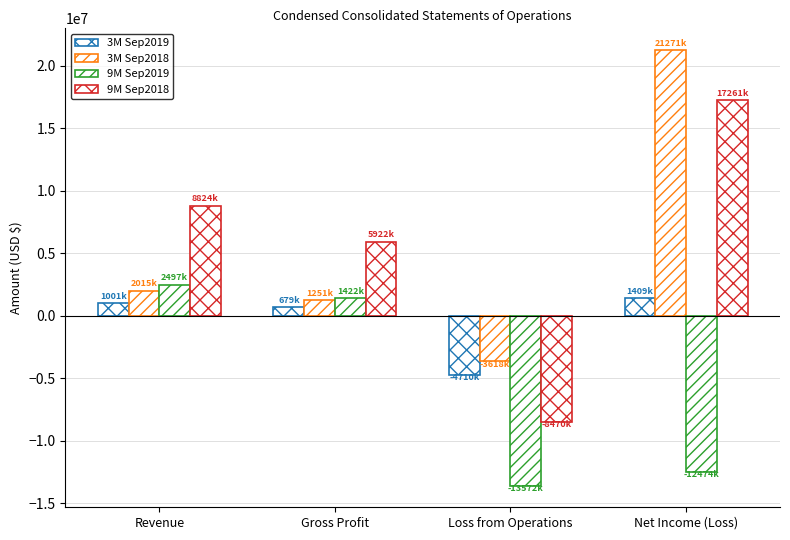

Are the bars grouped side by side (vs. stacked)?

Yes